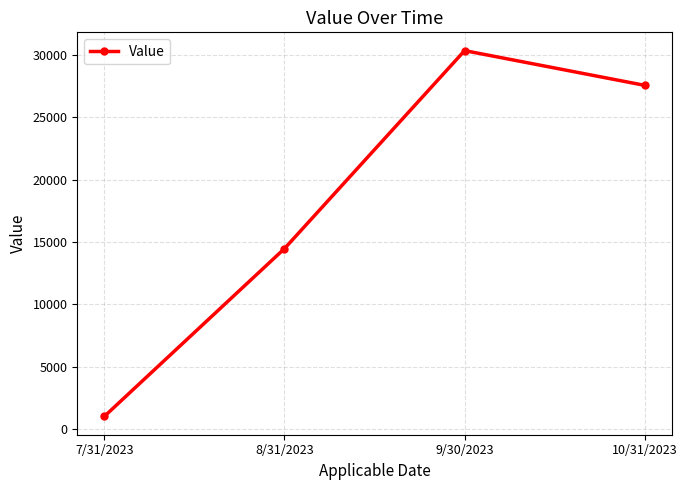

What is the smallest value displayed?

1008